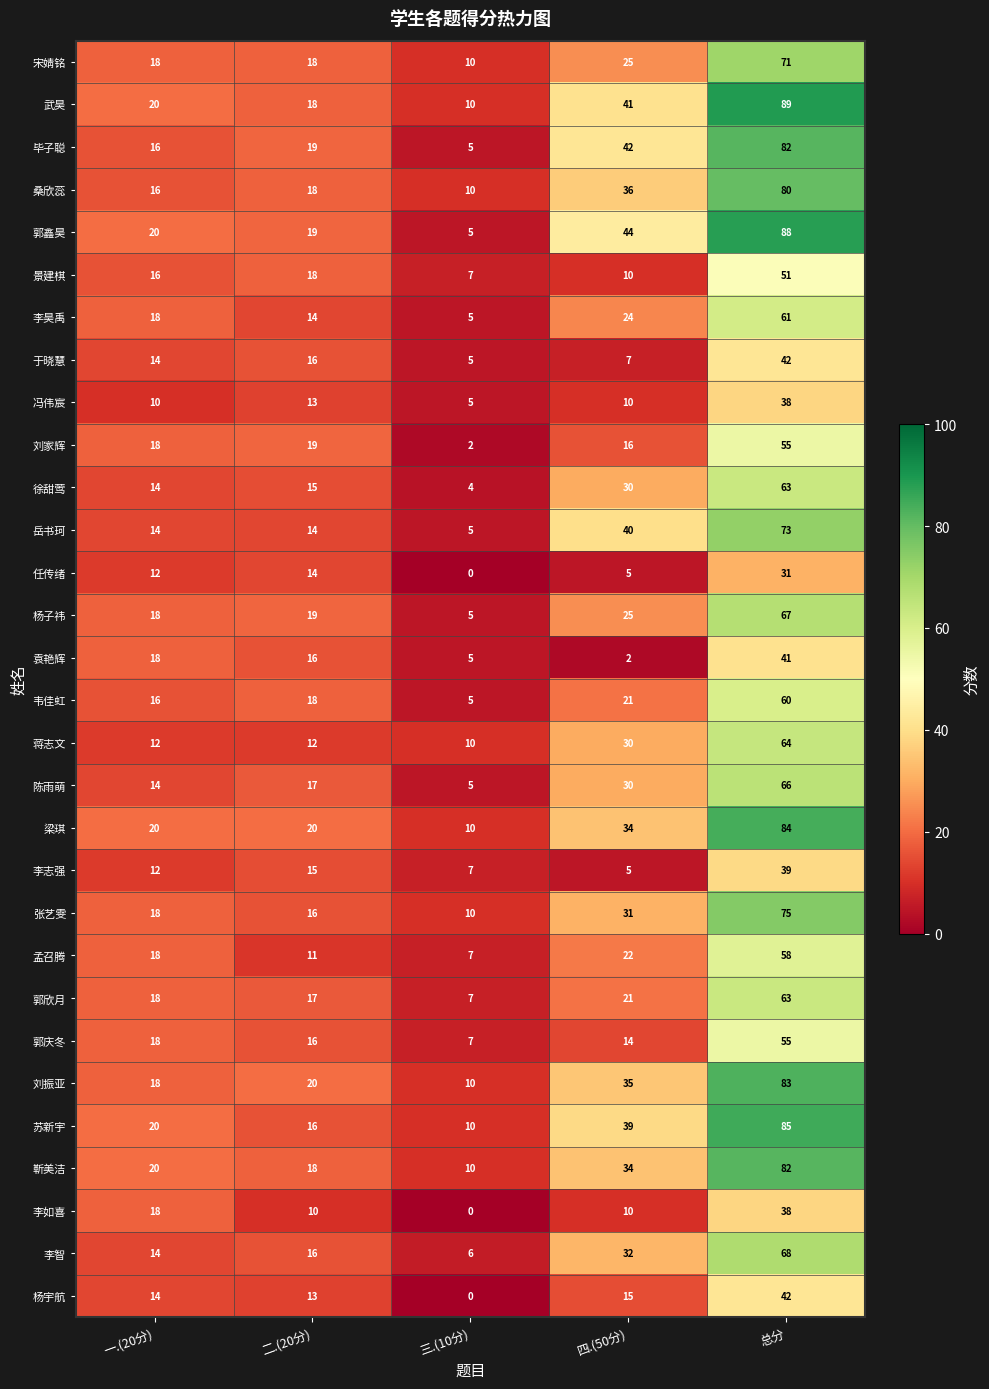

How many data points does each series have?

5